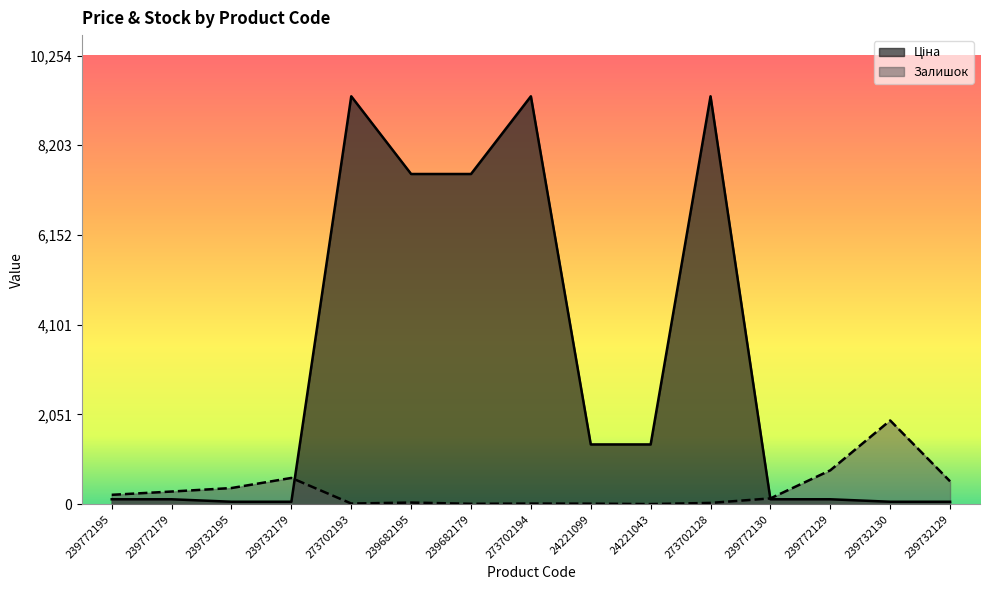

At 239772195, list the series in order from smallest to largest.

Ціна, Залишок